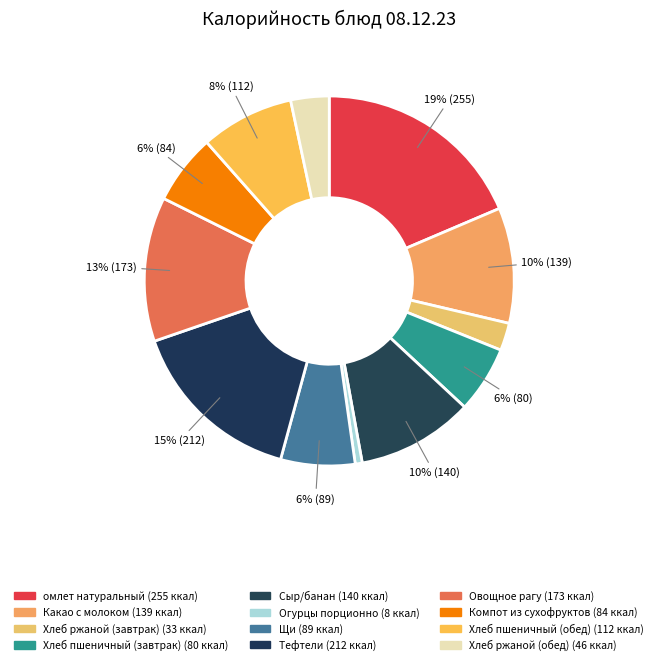

How many slices are in this pie chart?

12